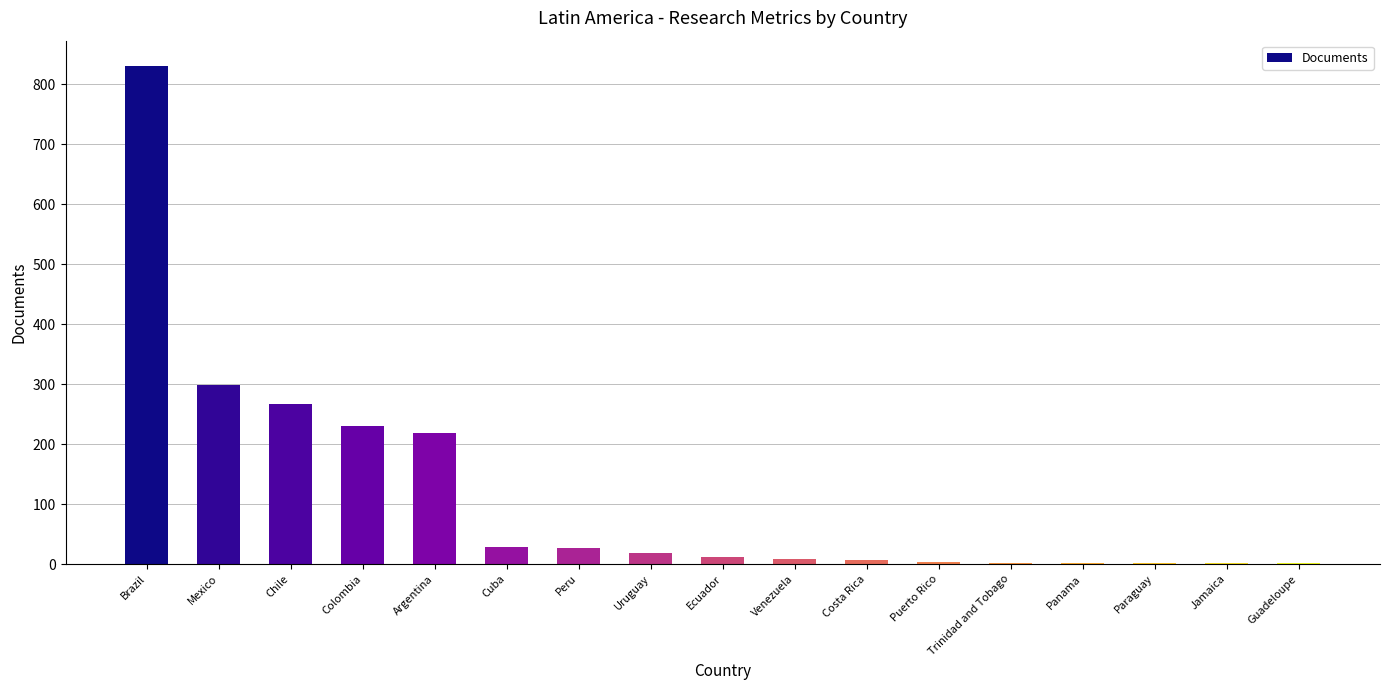

True or false: the data shows 2 at Trinidad and Tobago.

True